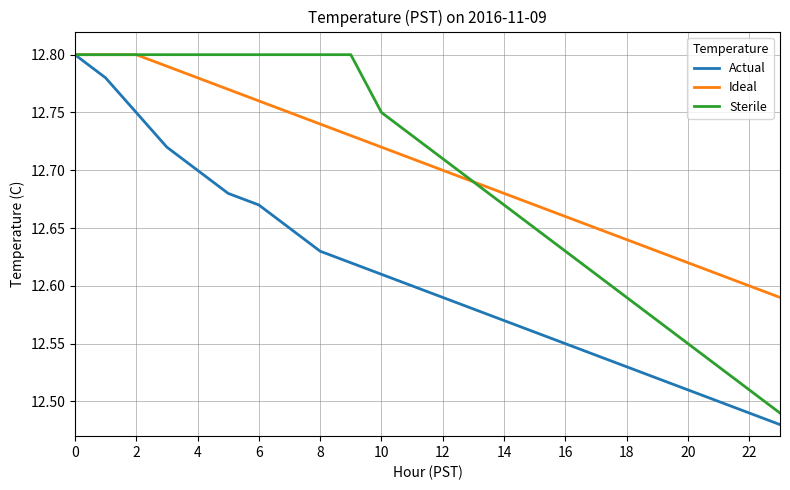

Reading right to left, extract all data points from this chart.

Actual: 12.5	12.5	12.5	12.5	12.5	12.5	12.5	12.6	12.6	12.6	12.6	12.6	12.6	12.6	12.6	12.6	12.7	12.7	12.7	12.7	12.7	12.8	12.8	12.8
Ideal: 12.6	12.6	12.6	12.6	12.6	12.6	12.7	12.7	12.7	12.7	12.7	12.7	12.7	12.7	12.7	12.7	12.8	12.8	12.8	12.8	12.8	12.8	12.8	12.8
Sterile: 12.5	12.5	12.5	12.6	12.6	12.6	12.6	12.6	12.7	12.7	12.7	12.7	12.7	12.8	12.8	12.8	12.8	12.8	12.8	12.8	12.8	12.8	12.8	12.8